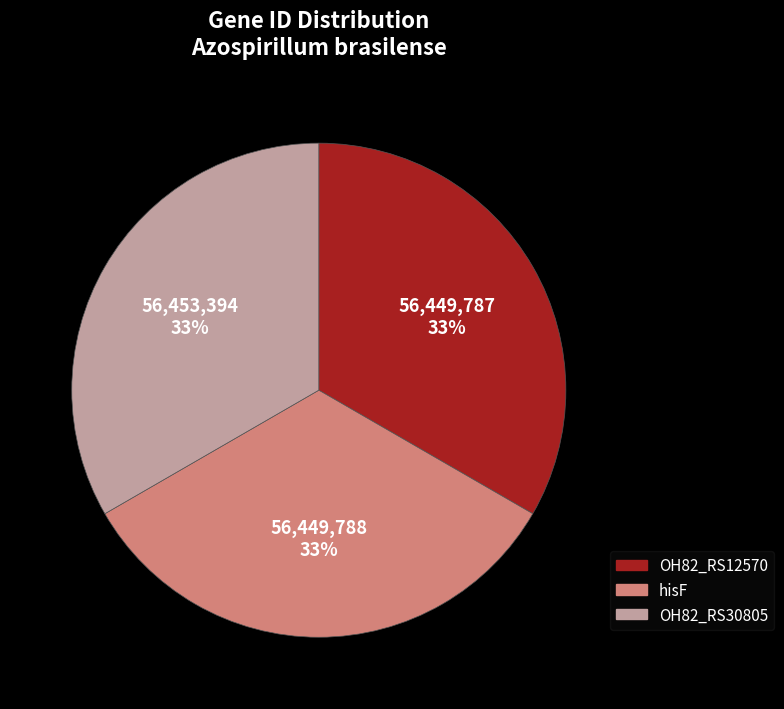

Approximately how many times larger is the value at hisF compared to OH82_RS12570?

1.0